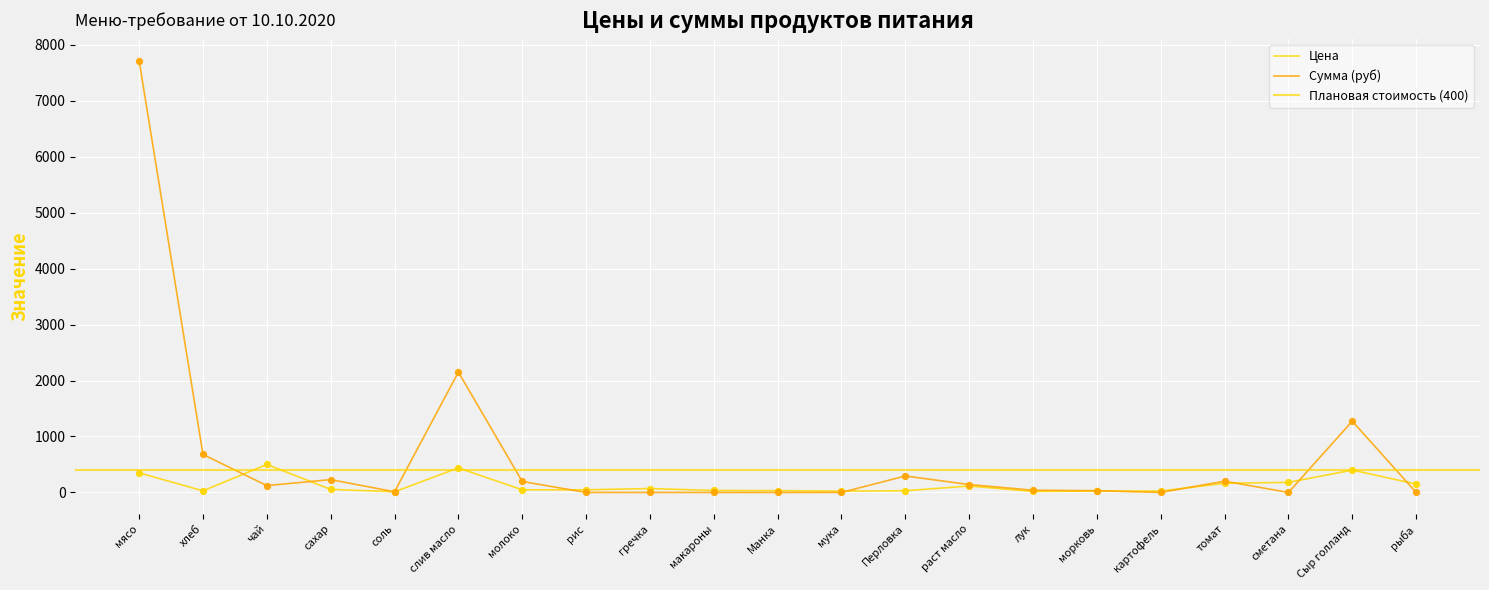

At how many categories does at least one series exceed 6654?

1